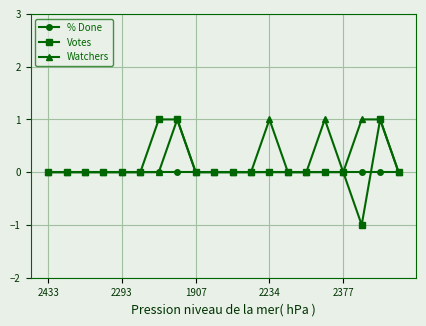

Which series has the widest spread of values?

Votes